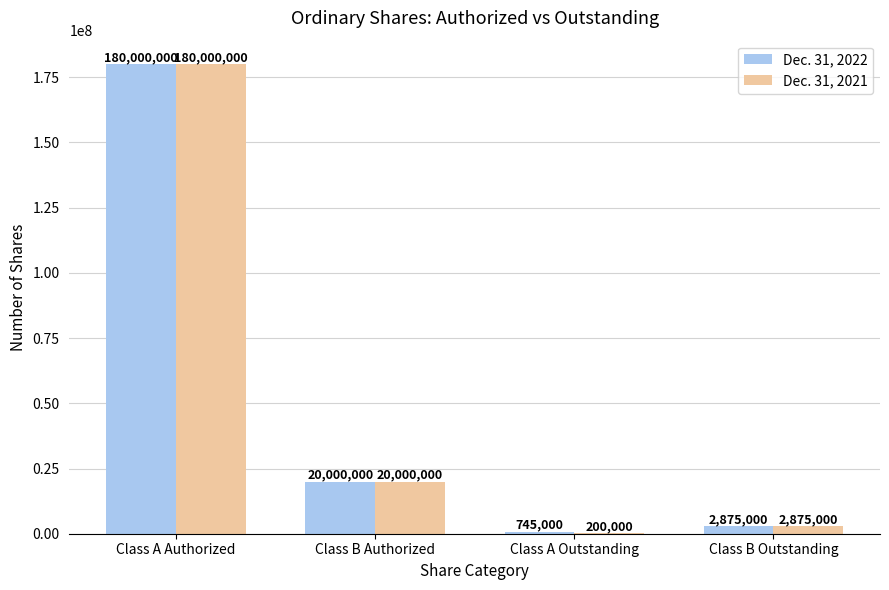

Between Class B Authorized and Class A Outstanding, which series saw the biggest shift?

Dec. 31, 2021